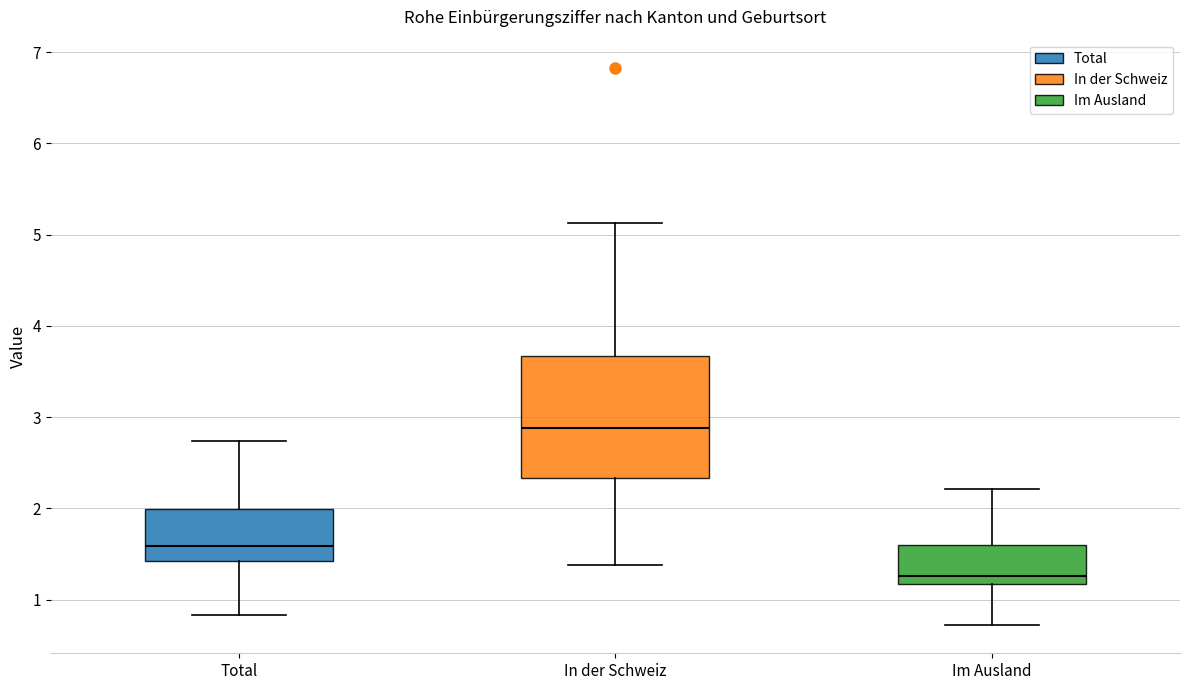

Which box is the tallest, from its lower edge to its upper edge?

In der Schweiz